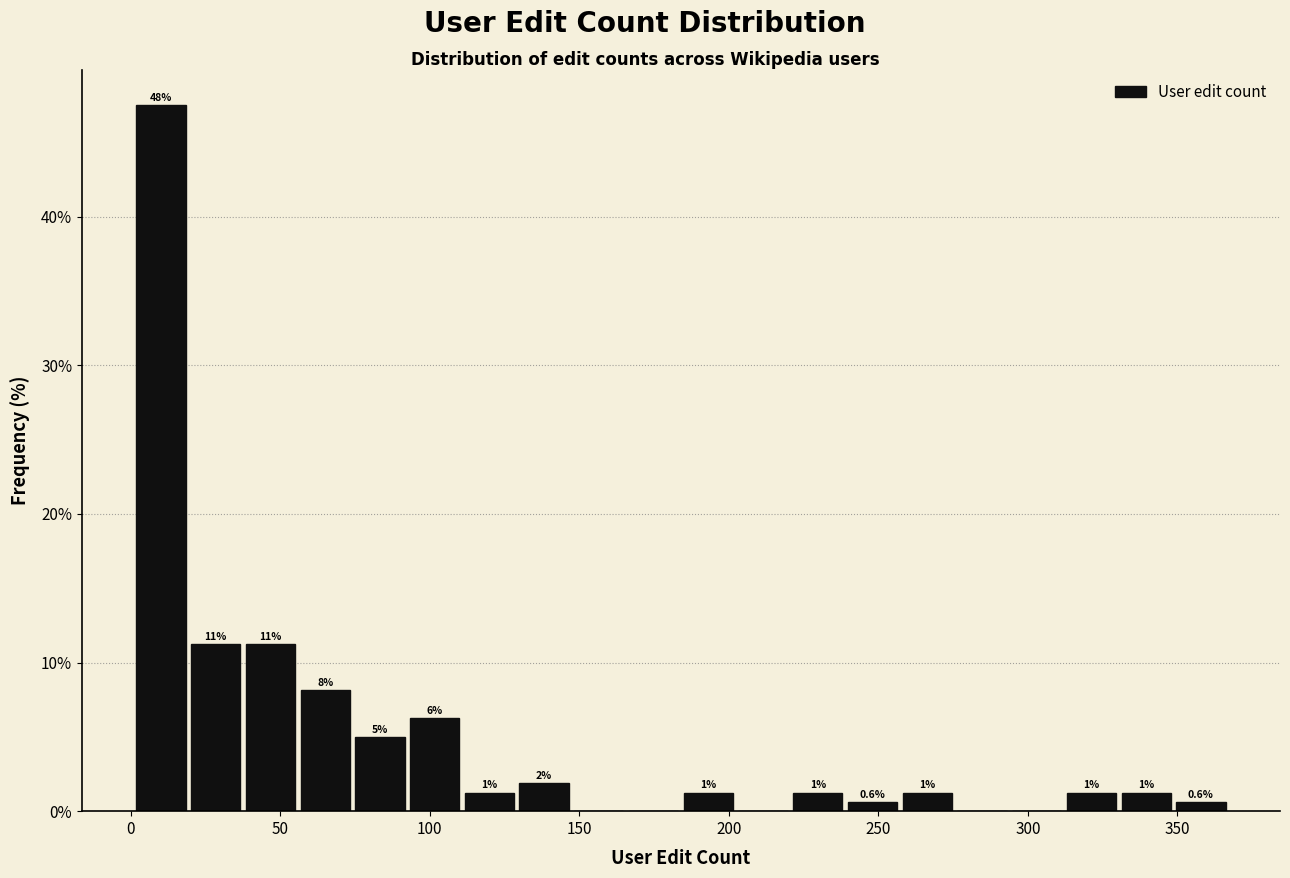

Around what value on the x-axis is the tallest bar? Give the approximate position of its centre, as read against the axis.

10